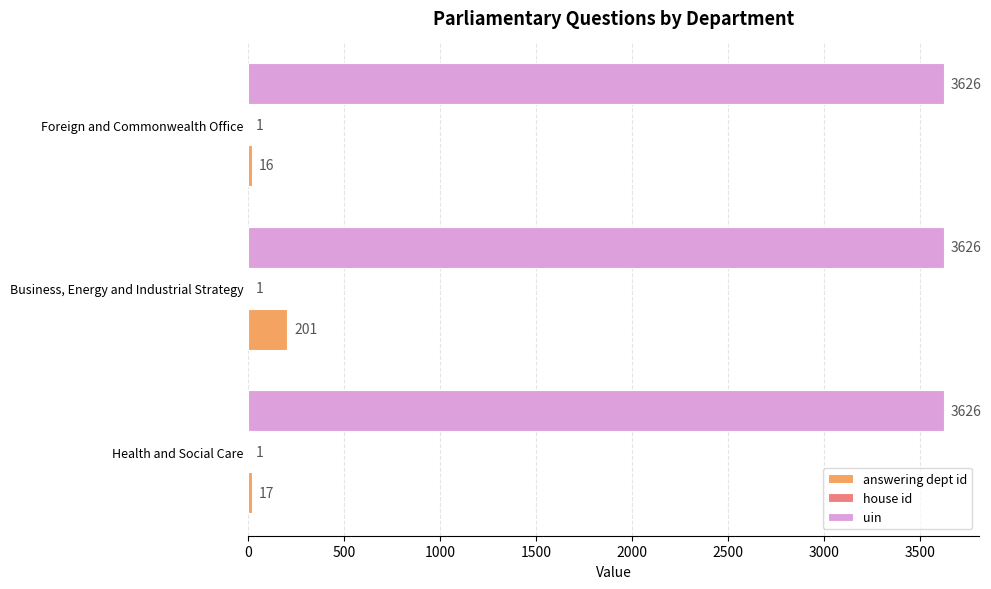

True or false: uin has a value of 3626 at Business, Energy and Industrial Strategy.

True